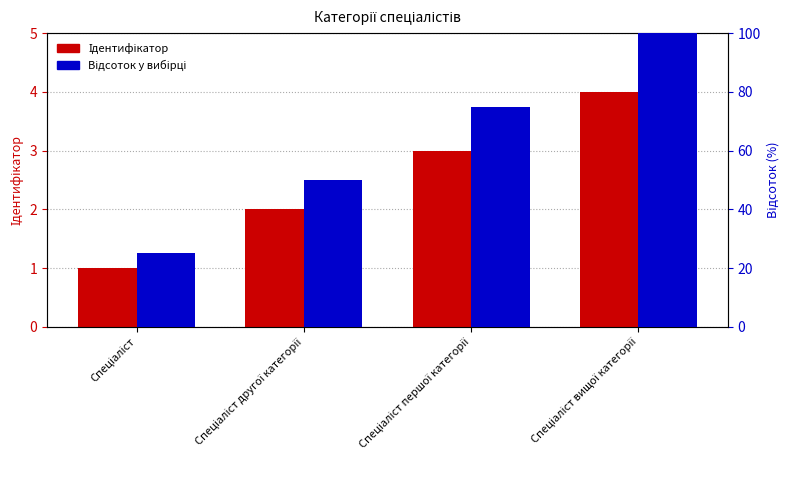

Does the chart contain any negative values?

No